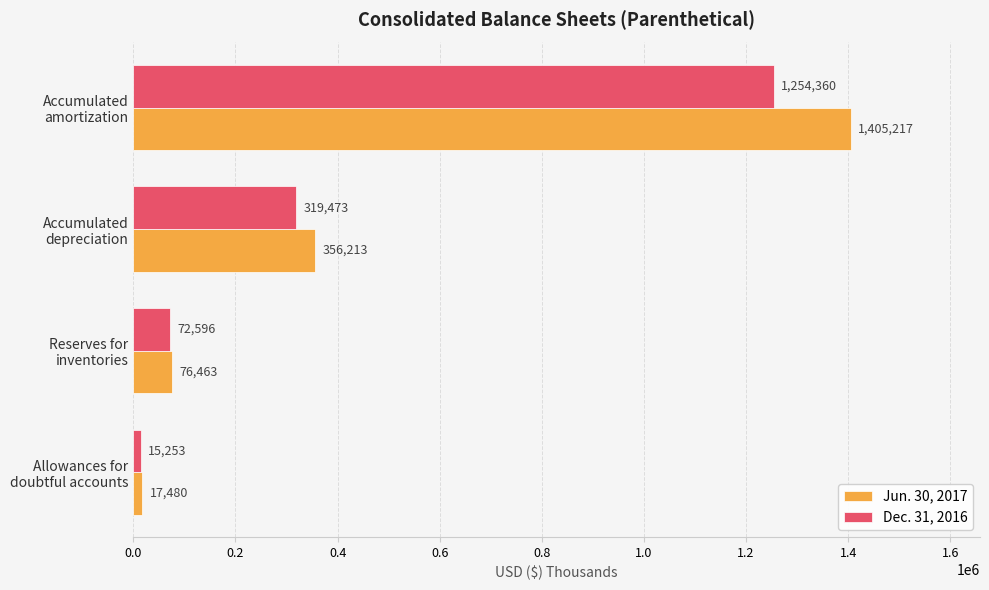

What is the difference between the second highest and second lowest values in the Jun. 30, 2017 series?

279750